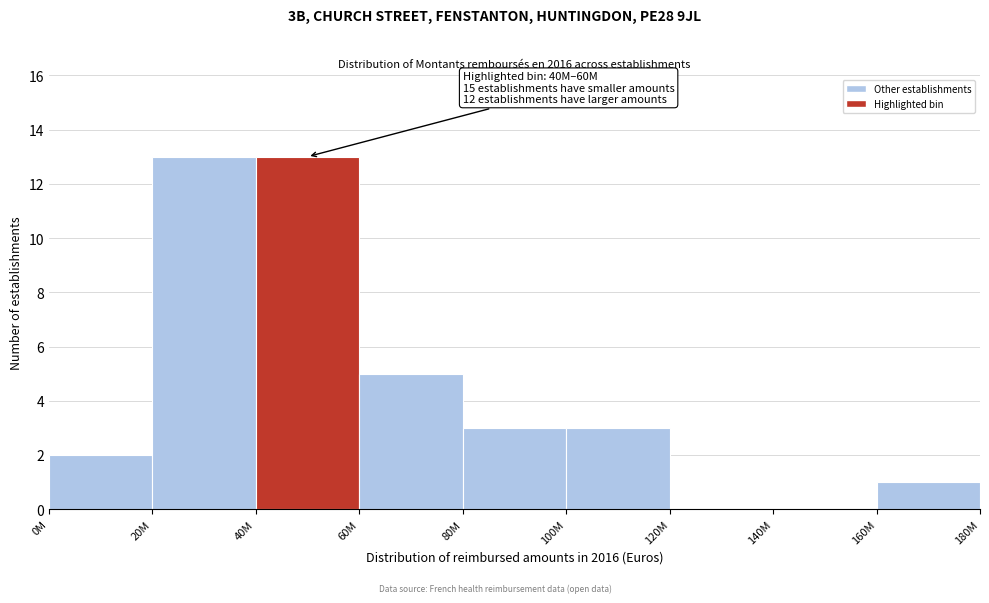

Reading left to right, transcribe all the data shown in this chart.

0M=2	20M=13	40M=13	60M=5	80M=3	100M=3	120M=0	140M=0	160M=1